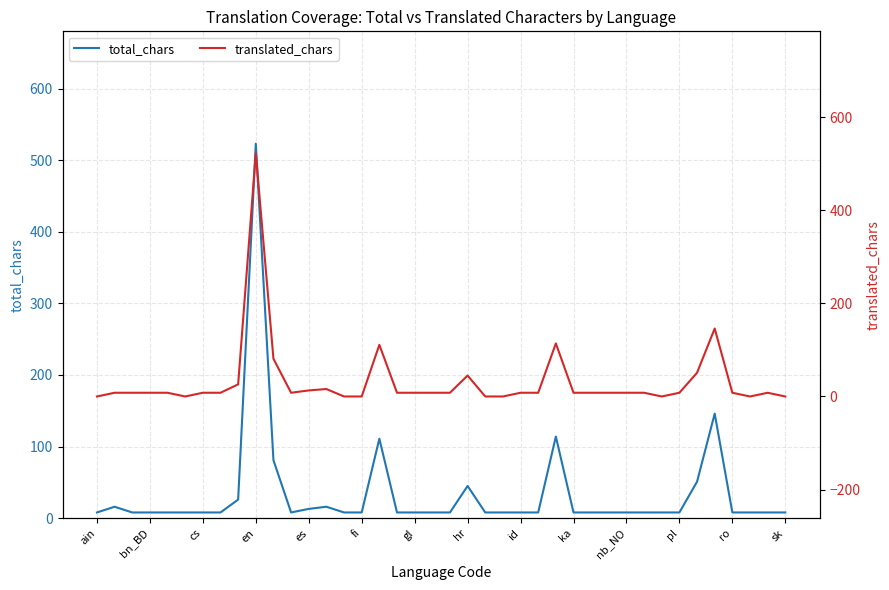

What is the average value of the translated_chars series?

32